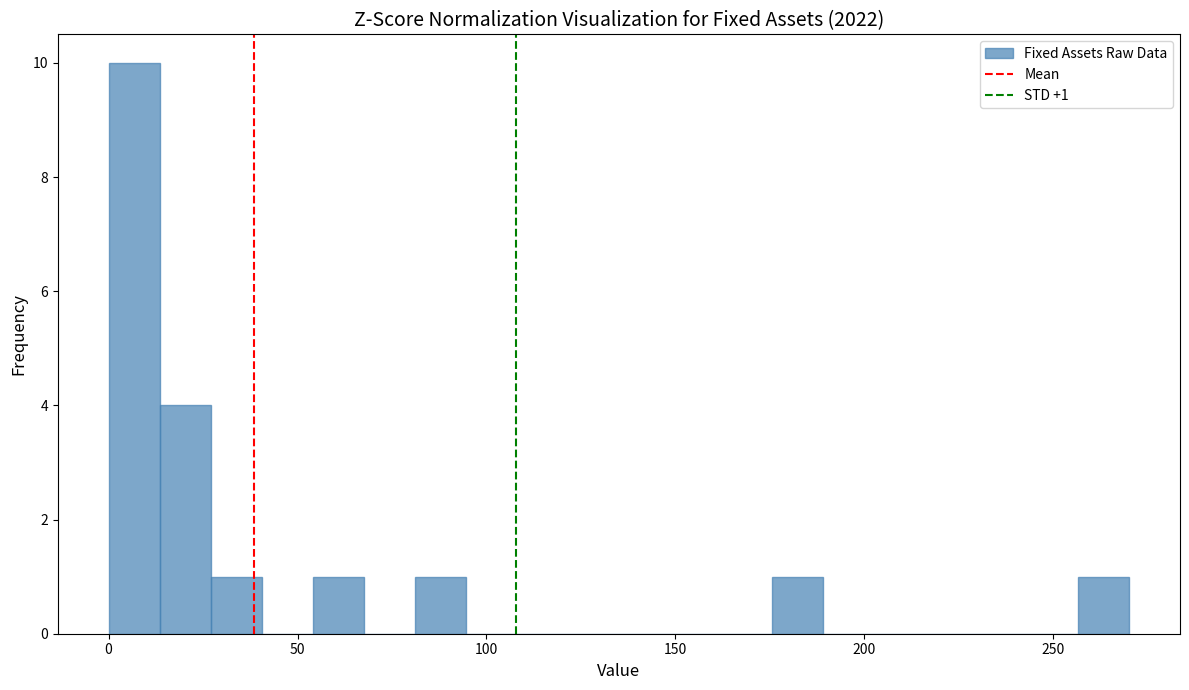

Around what value on the x-axis is the tallest bar? Give the approximate position of its centre, as read against the axis.

5